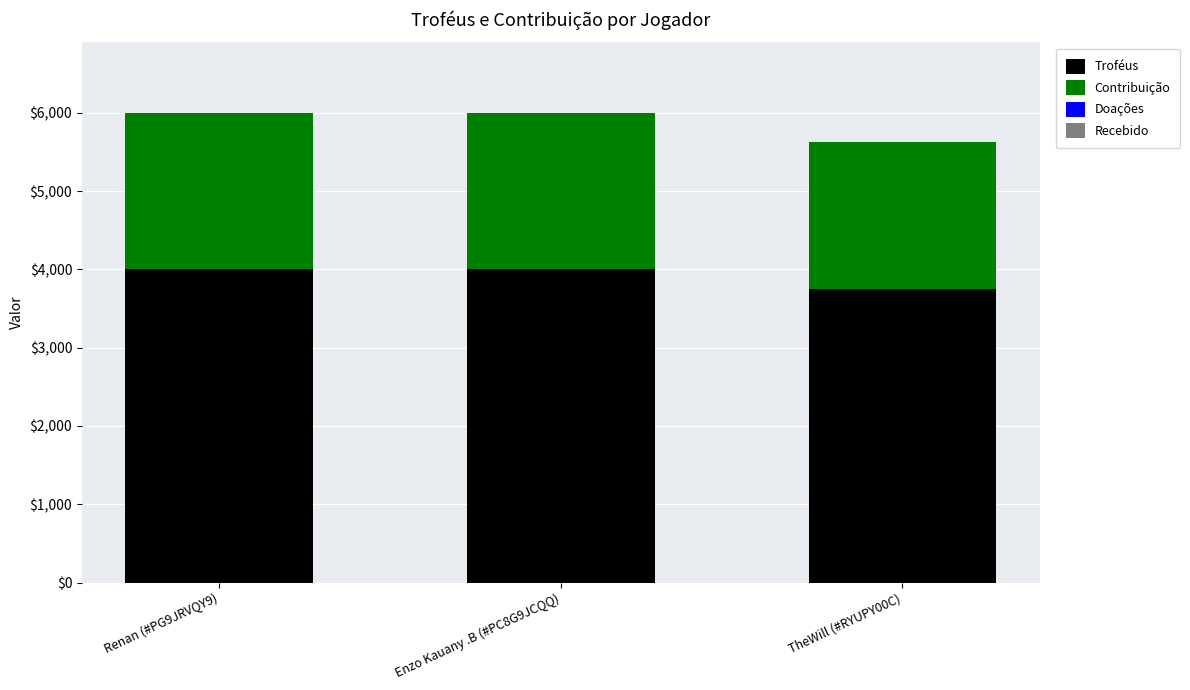

Reading left to right, transcribe the values for Troféus.

4001	4001	3751